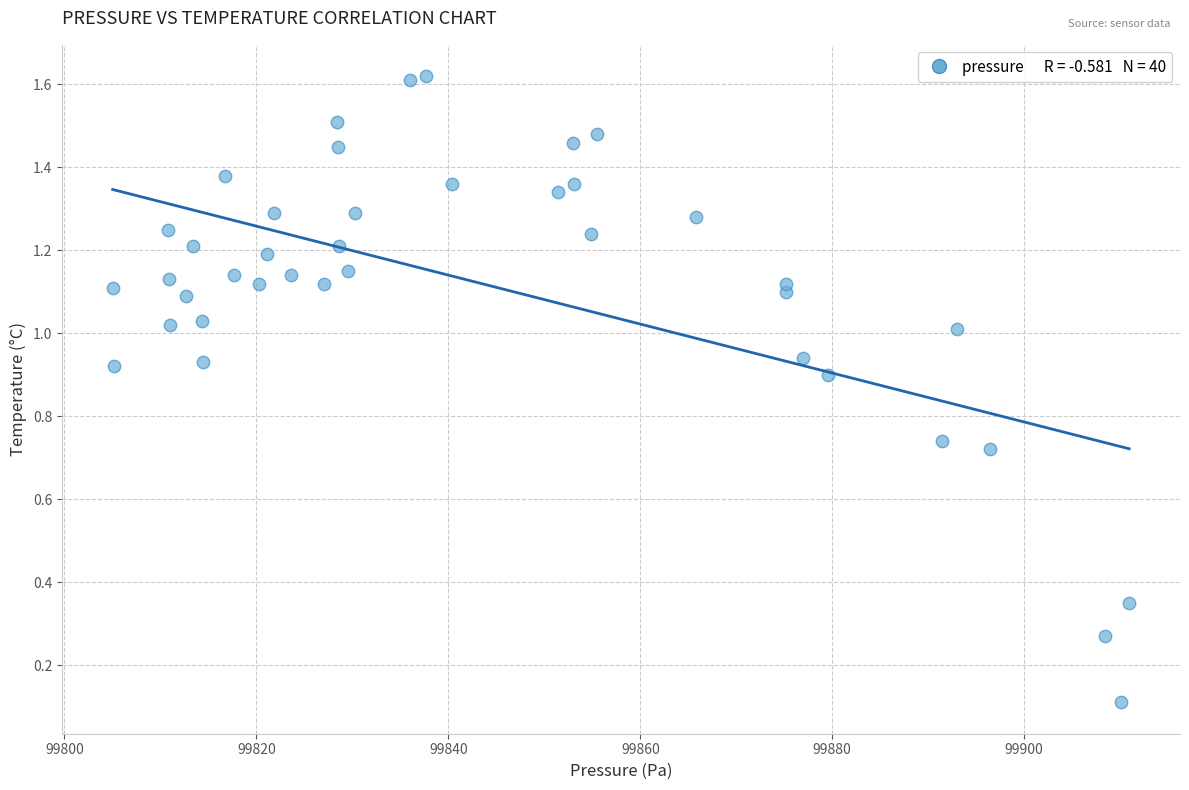

What is the range of X values (max minus min)?

105.9